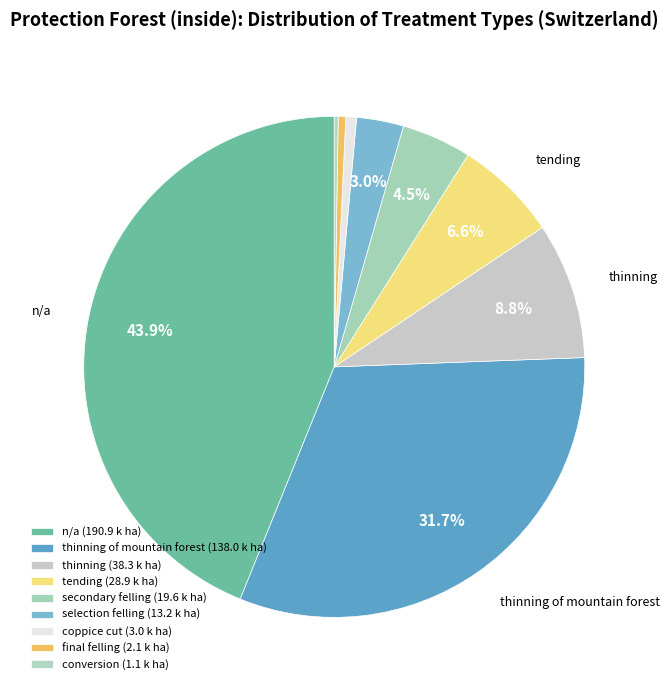

To the nearest percent, what is the difference between the largest and smallest slice percentages?

44%